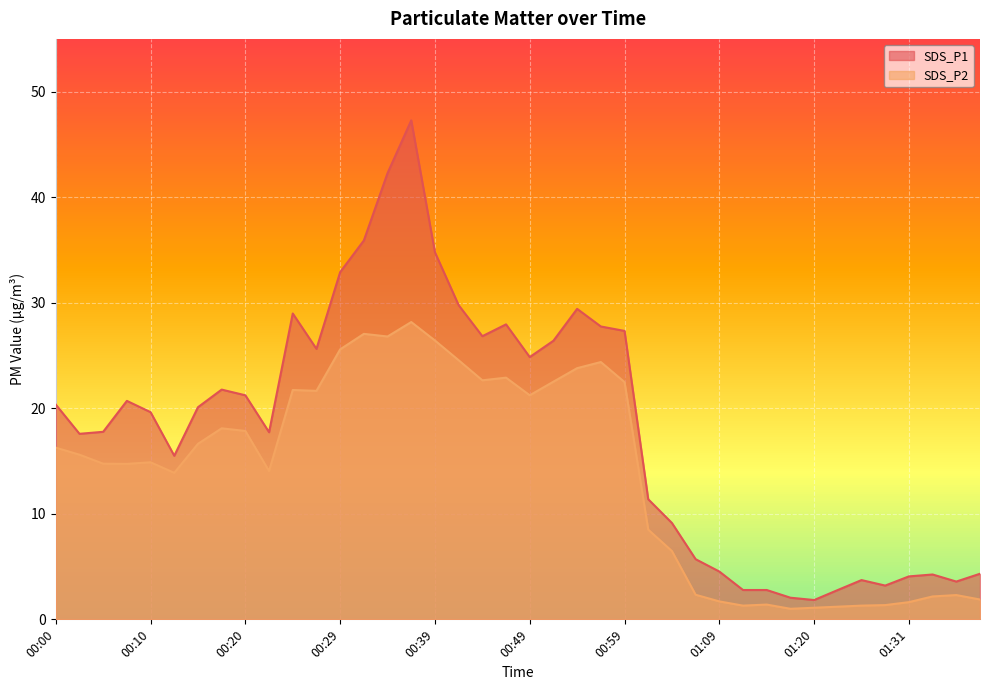

How many data points in SDS_P1 are less than 20?

20